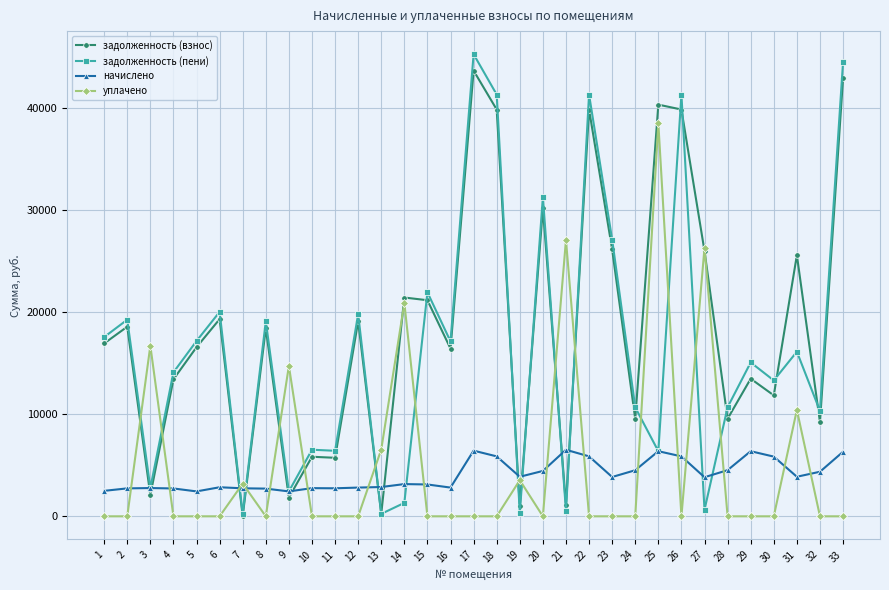

At which label does задолженность (пени) reach its peak?

17